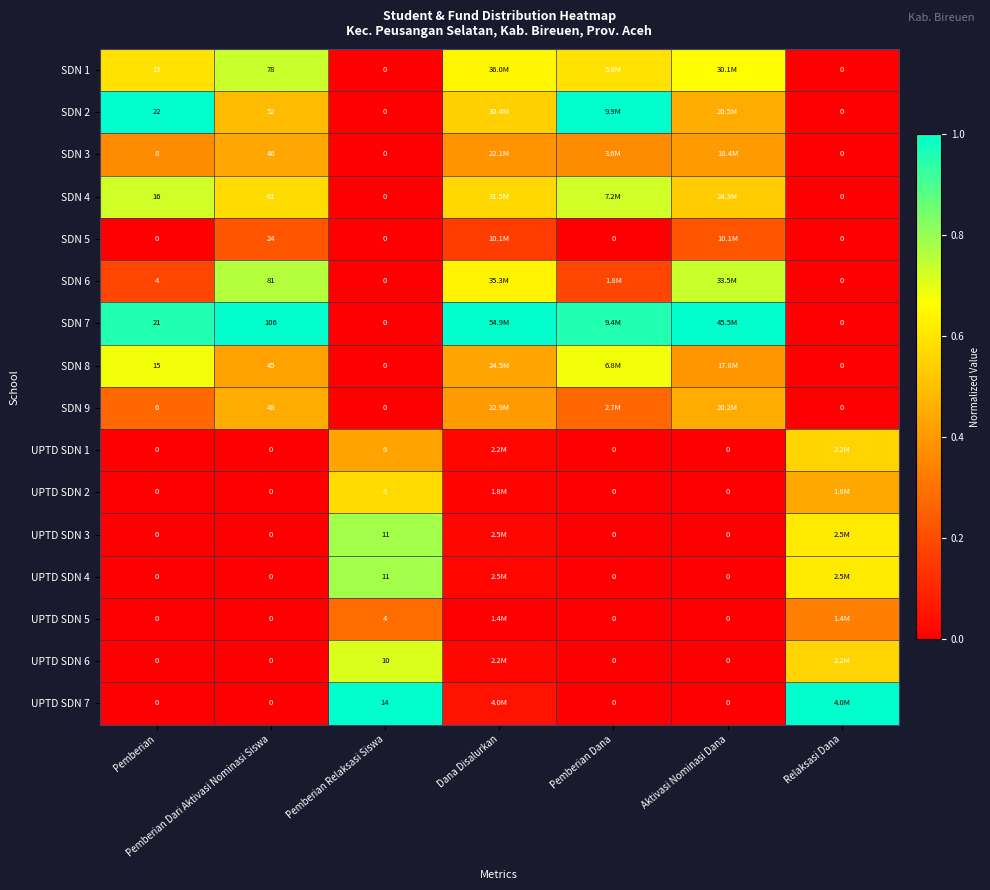

At which label does UPTD SDN 2 reach its minimum?

Pemberian